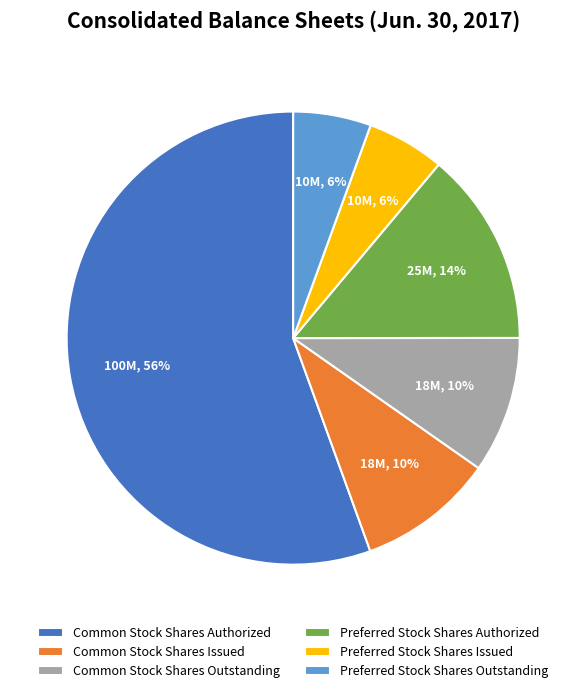

To the nearest percent, what is the difference between the Preferred Stock Shares Authorized and Preferred Stock Shares Outstanding slice percentages?

8%